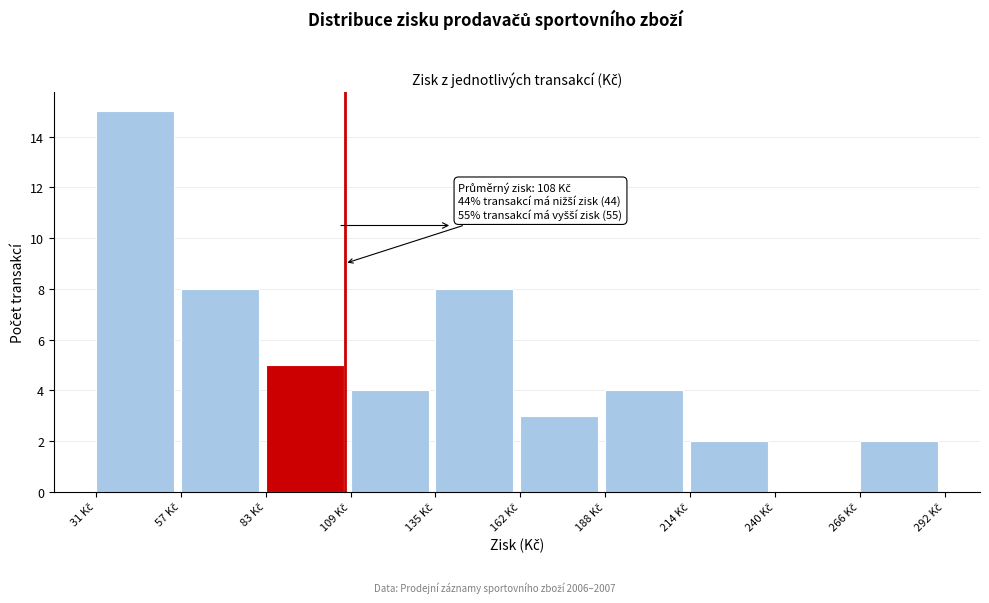

Over which range of the x-axis is the bar tallest?

30 to 60